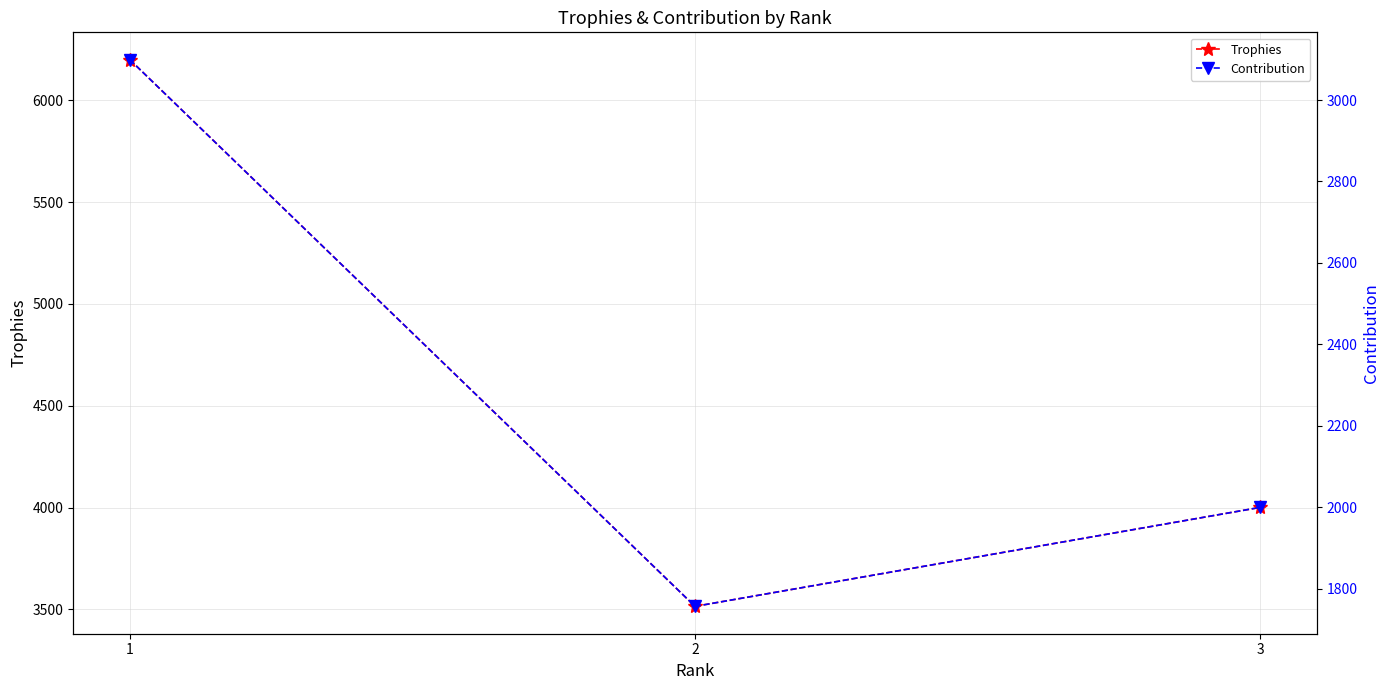

Rank the series by their average value, from lowest to highest.

Contribution, Trophies